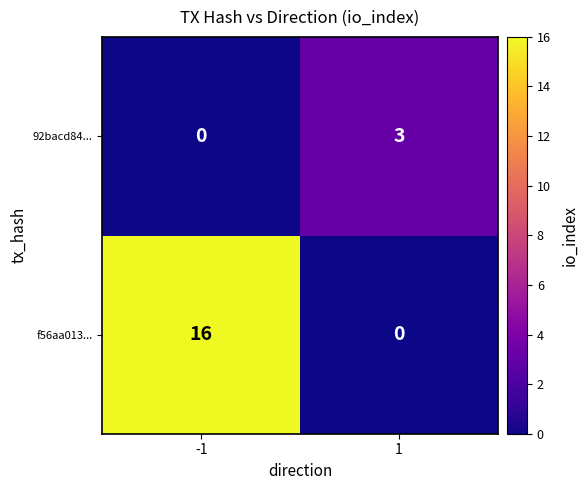

True or false: 92bacd84... has a value of 3 at 1.

True